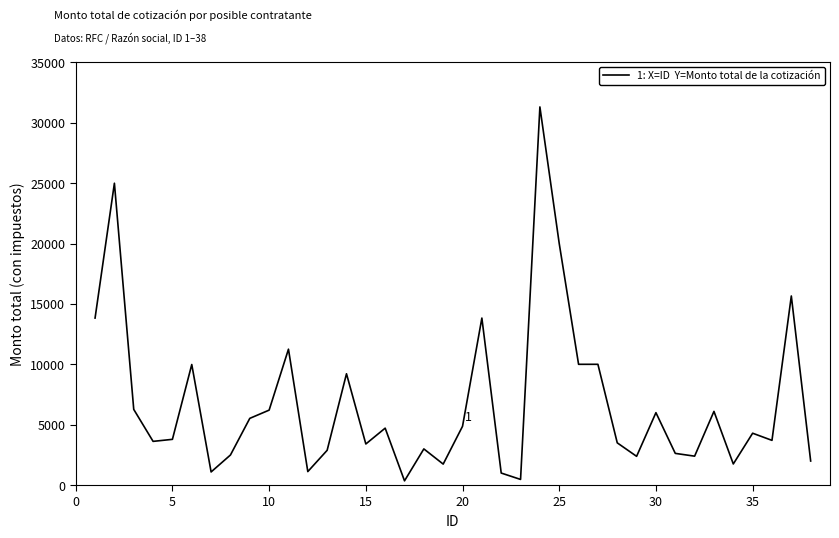

What is the average value?

6769.8